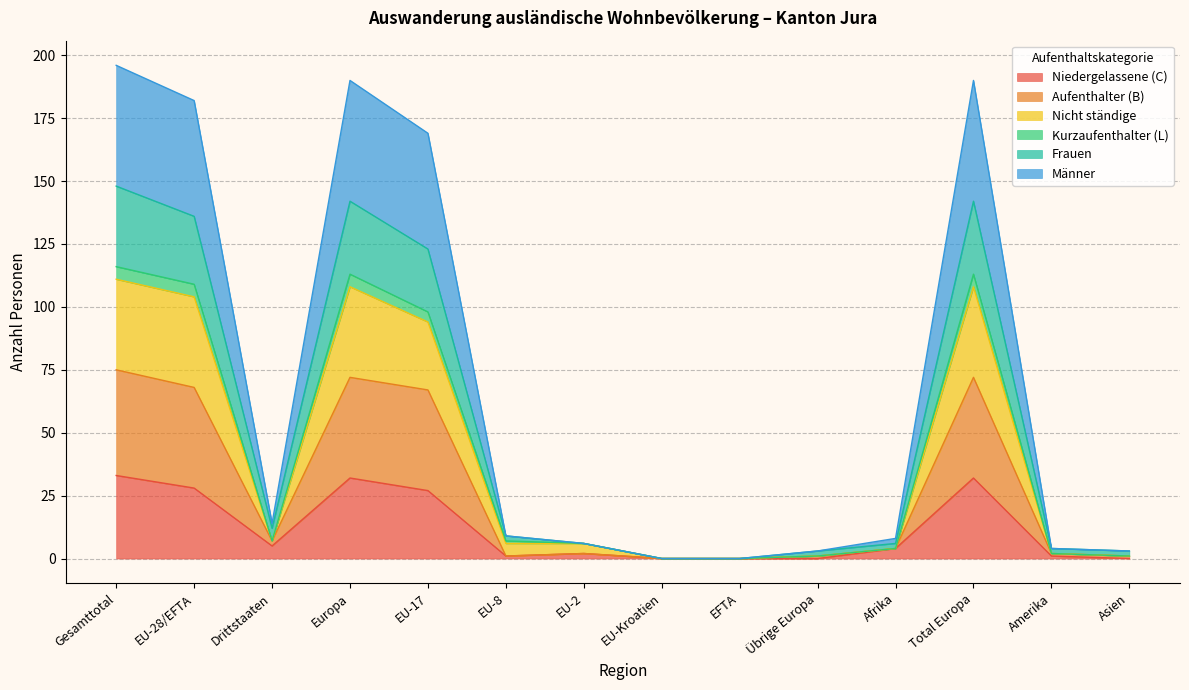

Rank the categories by Nicht ständige value from highest to lowest.

Gesamttotal, Europa, Total Europa, EU-28/EFTA, EU-17, Drittstaaten, EU-8, EU-2, Afrika, Amerika, Übrige Europa, Asien, EU-Kroatien, EFTA